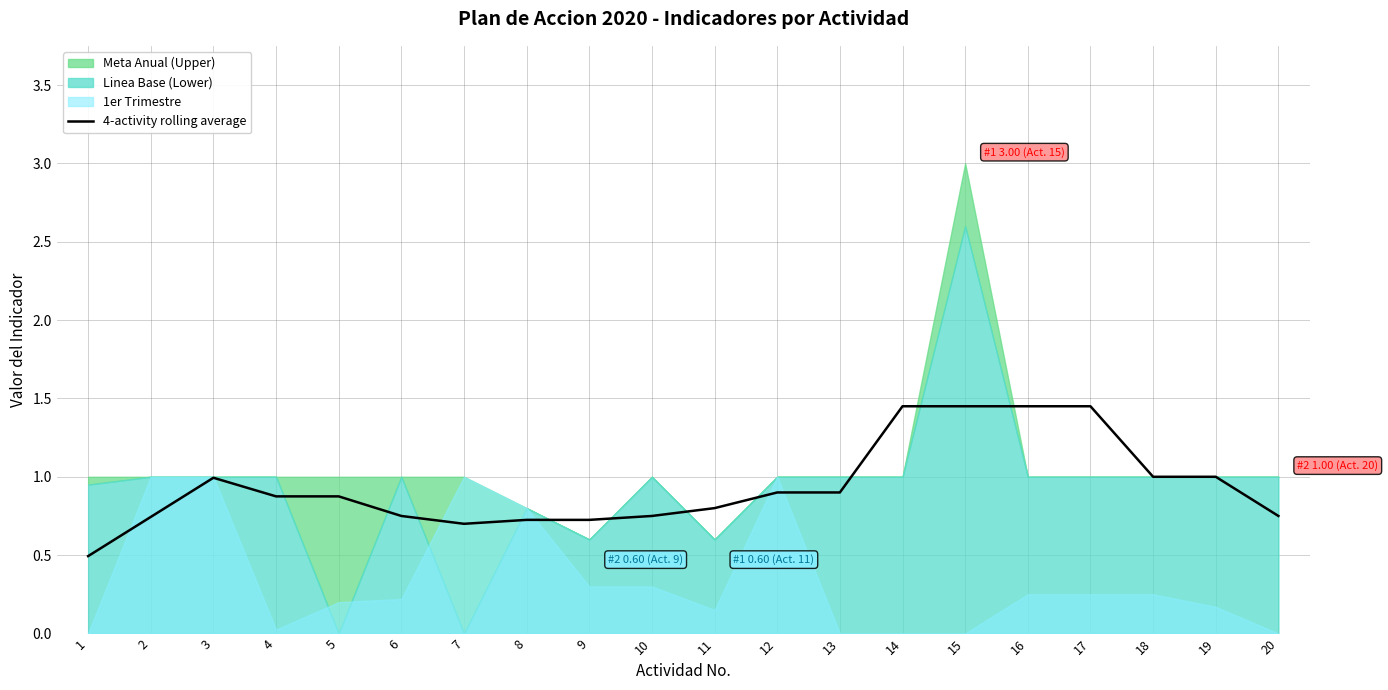

Between 9 and 7, which is larger?

9